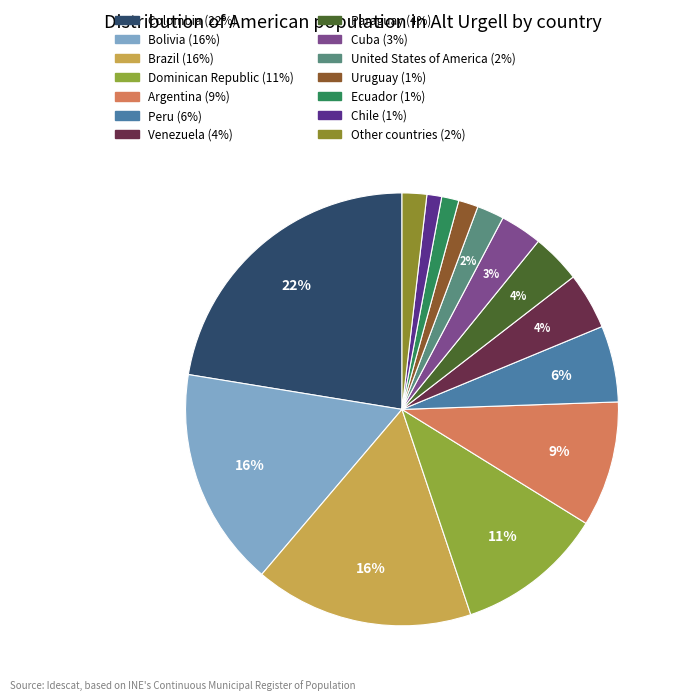

How many segments does this pie chart have?

14